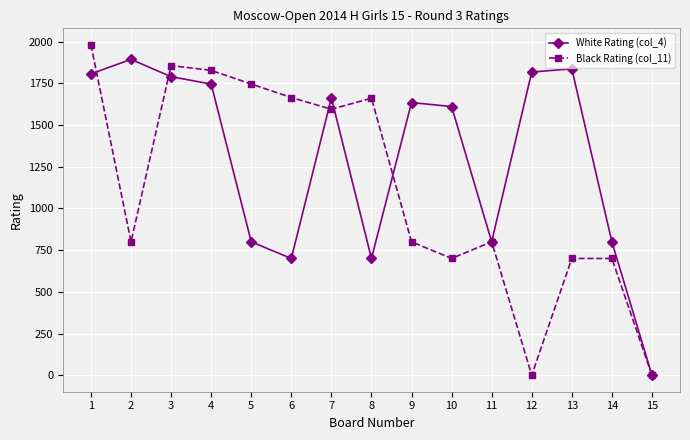

How many distinct data groups are displayed?

2